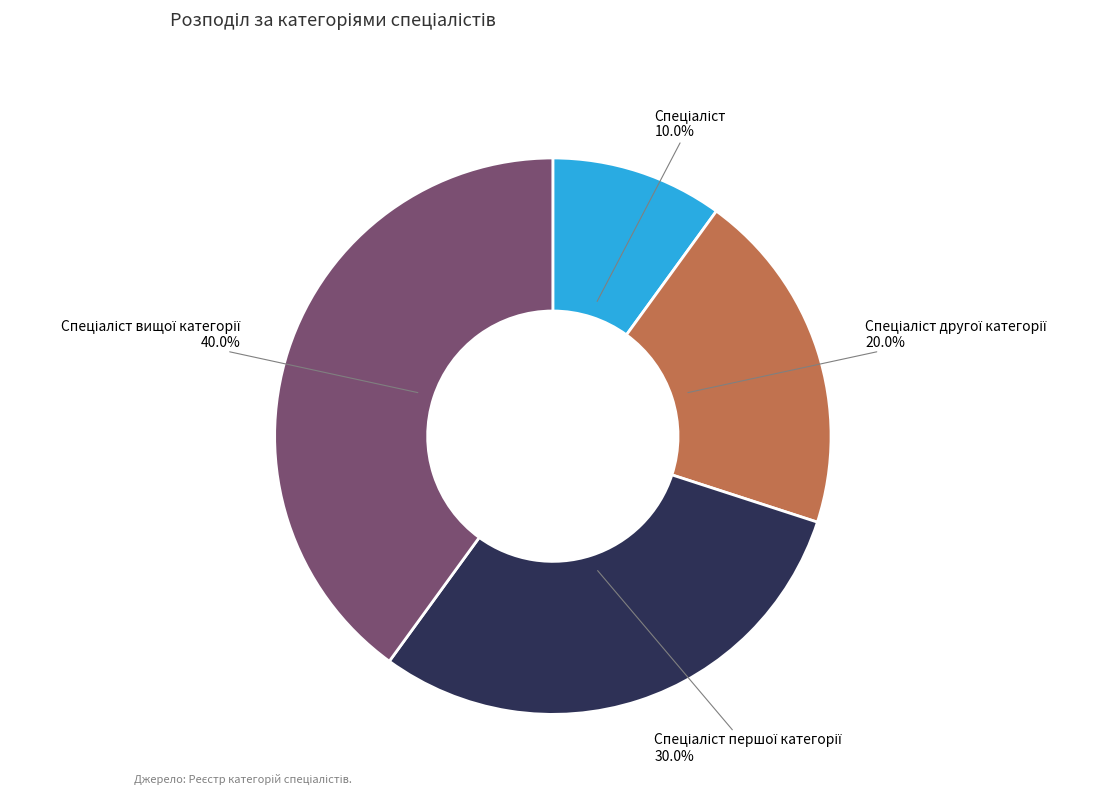

Is there a majority slice in this chart?

No